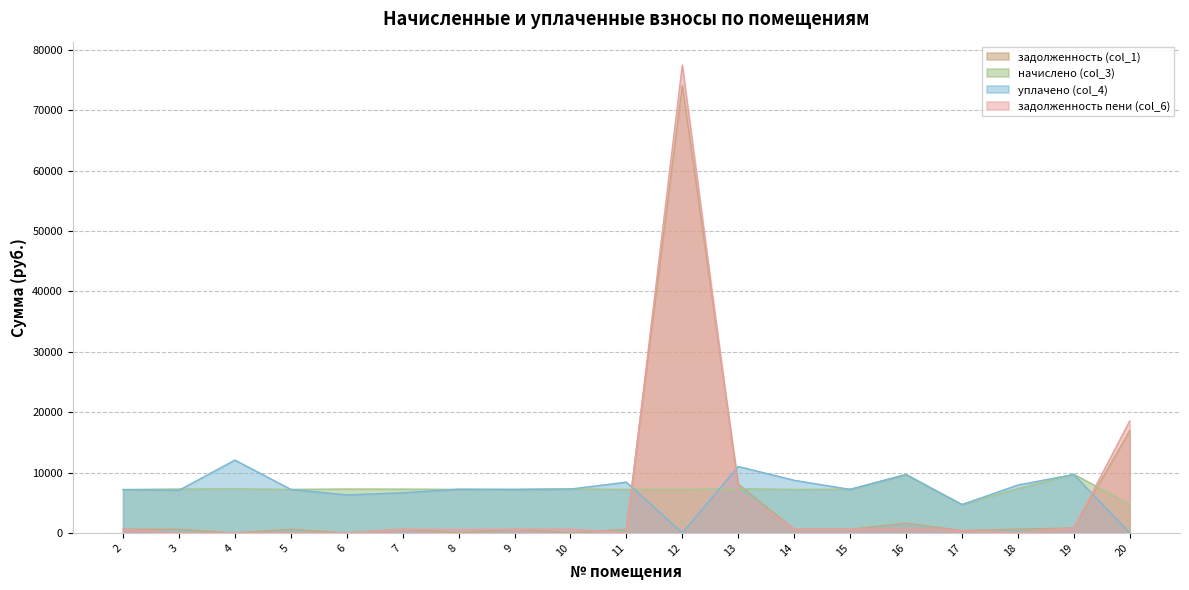

Where do уплачено (col_4) and начислено (col_3) first cross each other?

3 and 4